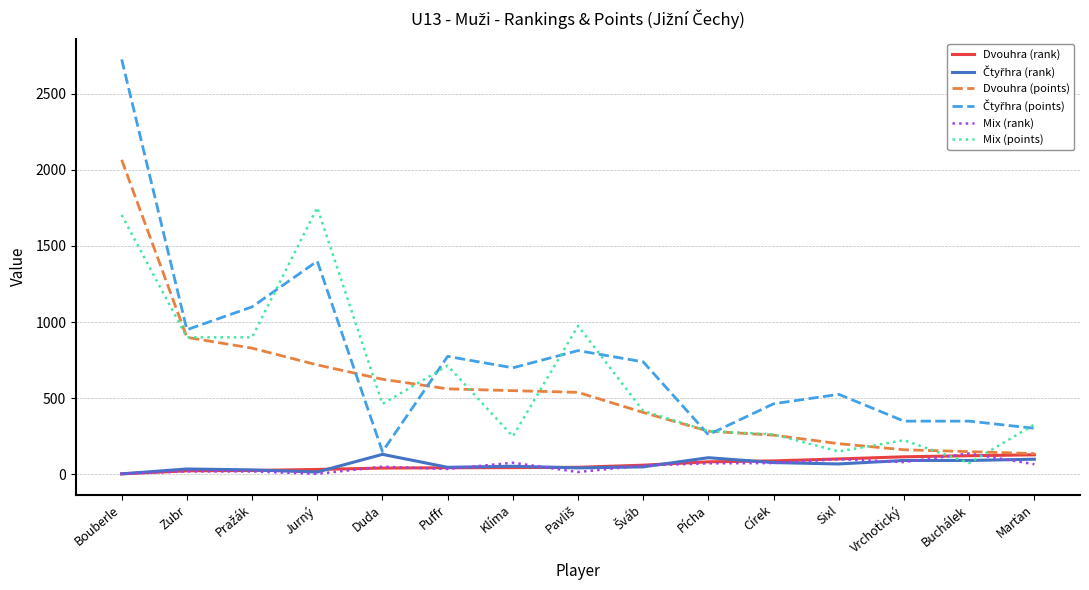

At which category is the sum across all series the highest?

Bouberle